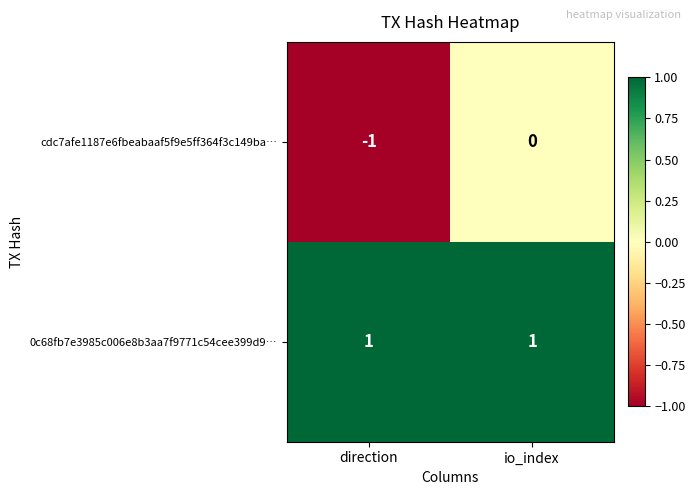

How many categories are shown in the chart?

2